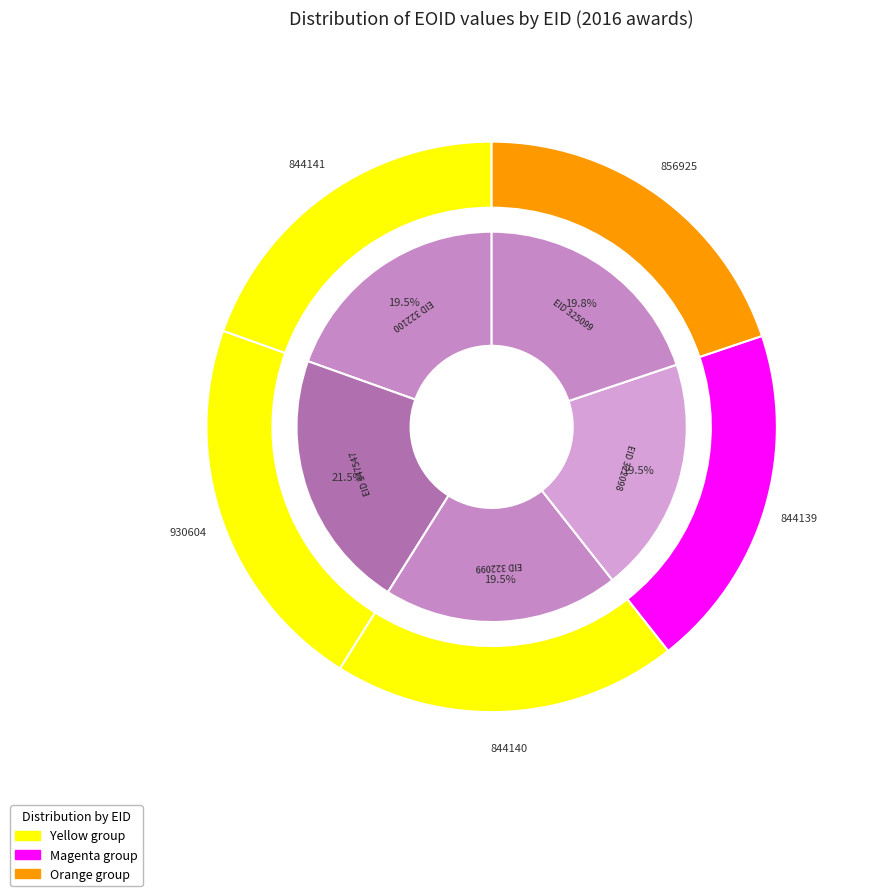

True or false: 325099 accounts for 20% of the total.

True